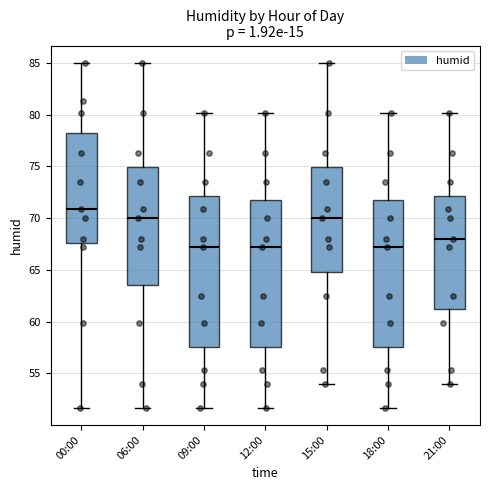

Reading left to right, read every box against the y-axis: the position of its median line, the range the box covers, and the ends of its whiskers. The values are not printed on the chart, so give them approximately, as read against the axis.

00:00: median 71.0, box 67.5 to 78.5, whiskers 51.5 to 85.0
06:00: median 70.0, box 63.5 to 75.0, whiskers 51.5 to 85.0
09:00: median 67.0, box 57.5 to 72.0, whiskers 51.5 to 80.0
12:00: median 67.0, box 57.5 to 72.0, whiskers 51.5 to 80.0
15:00: median 70.0, box 65.0 to 75.0, whiskers 54.0 to 85.0
18:00: median 67.0, box 57.5 to 72.0, whiskers 51.5 to 80.0
21:00: median 68.0, box 61.0 to 72.0, whiskers 54.0 to 80.0